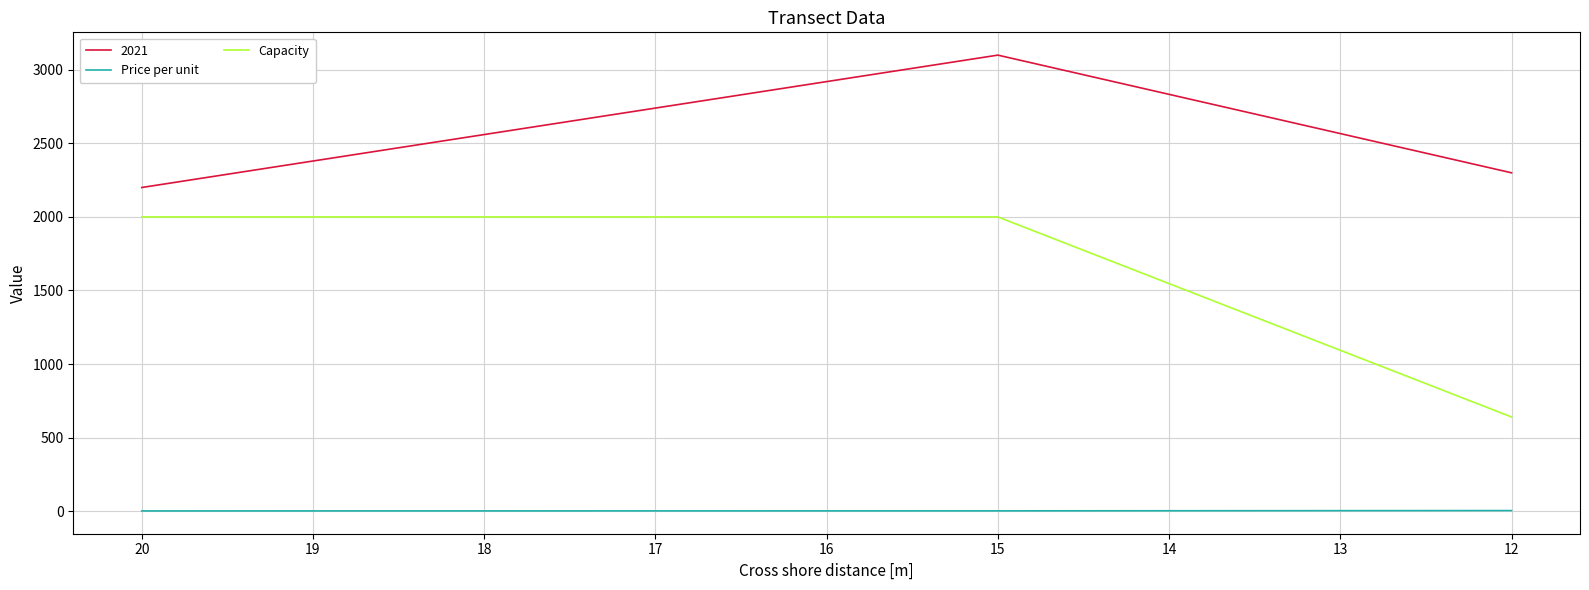

At which label does Price per unit reach its peak?

12